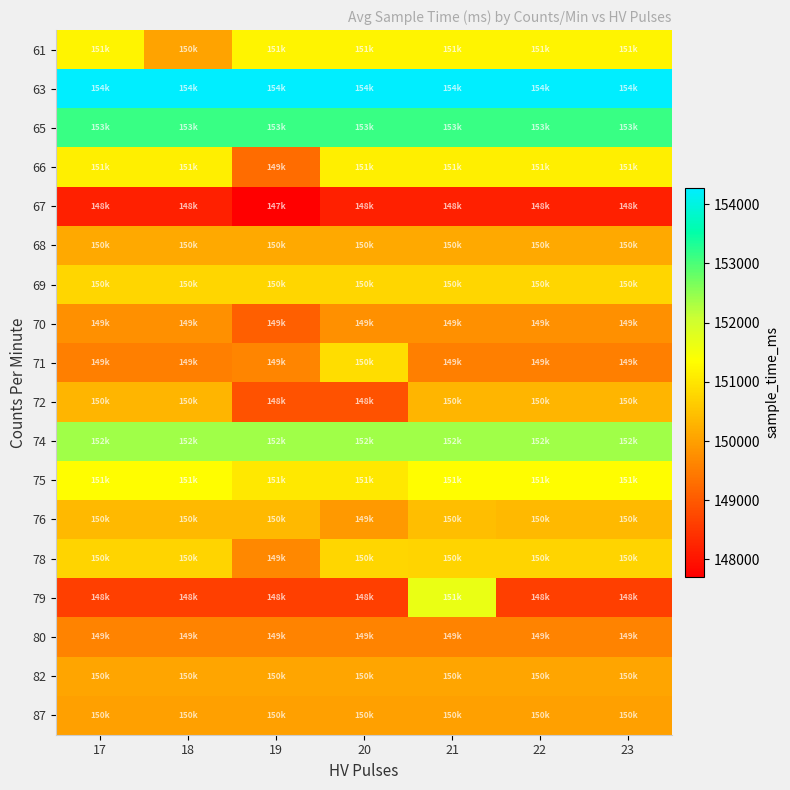

Rank the series by their maximum value, from highest to lowest.

63, 65, 74, 79, 75, 61, 66, 71, 69, 78, 76, 72, 68, 82, 87, 70, 80, 67